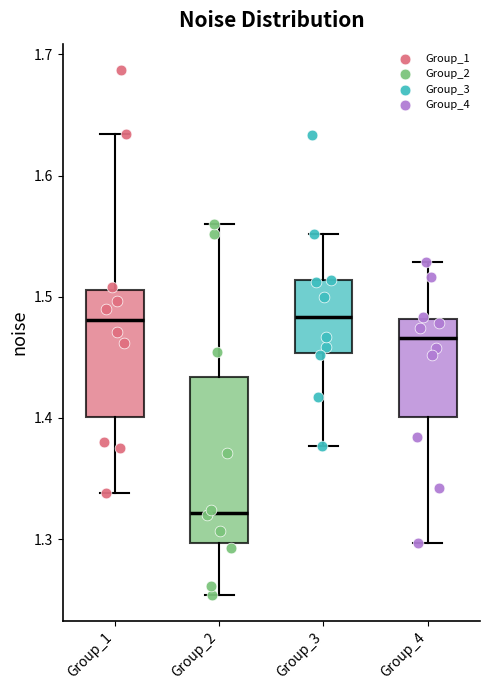

Which box's median line is the lowest?

Group_2